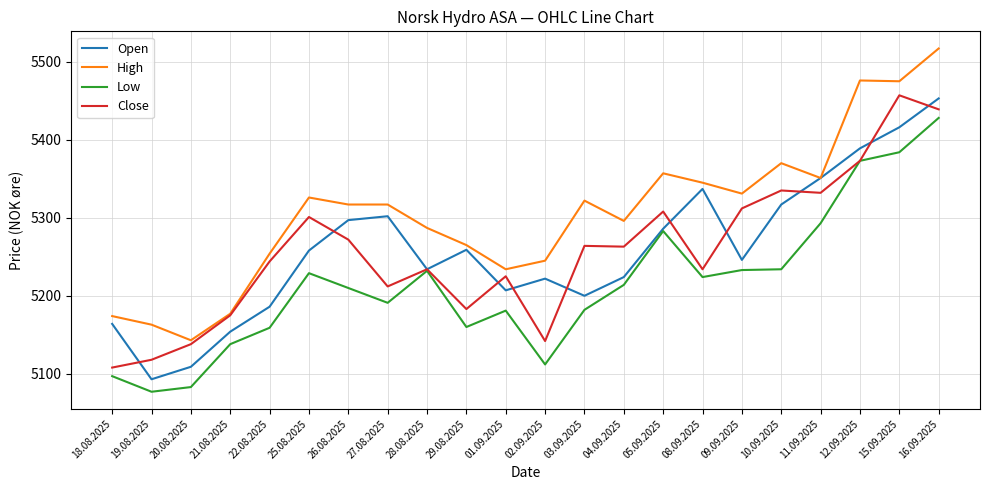

What is the minimum value for Open?

5093